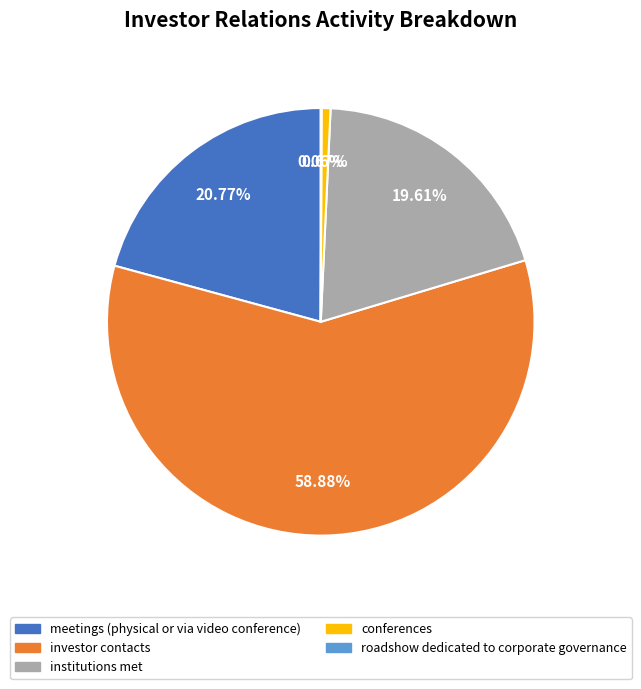

Combined, do institutions met and meetings (physical or via video conference) account for over 50%?

No